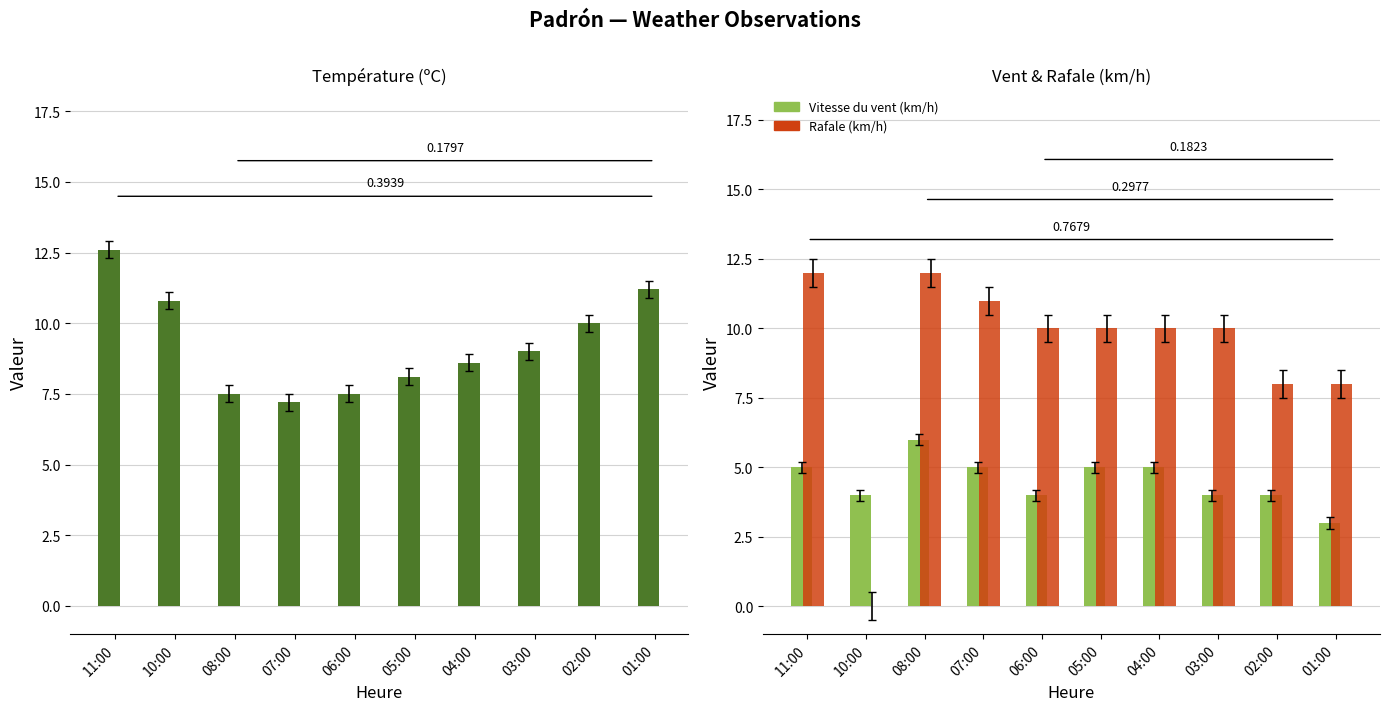

Is it true that Température (ºC) equals 8.6 at 04:00?

True